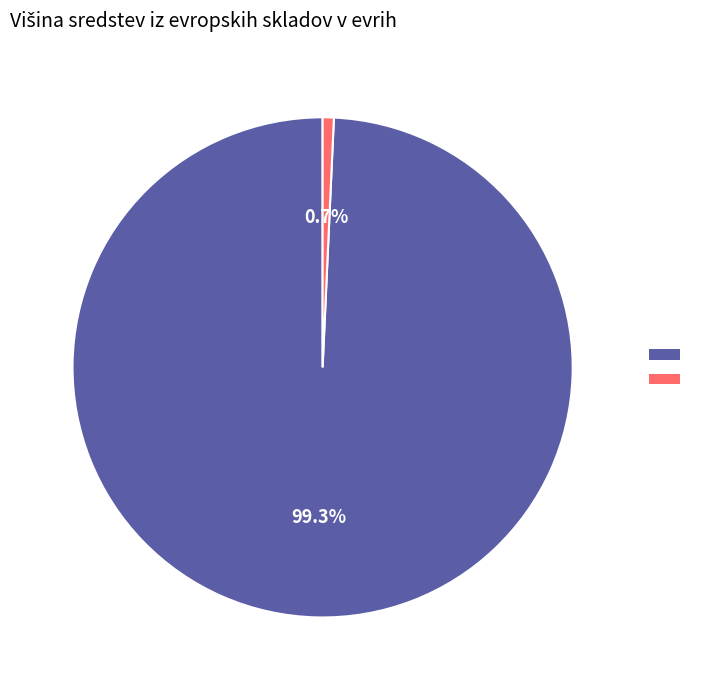

Does any single category account for the majority?

Yes